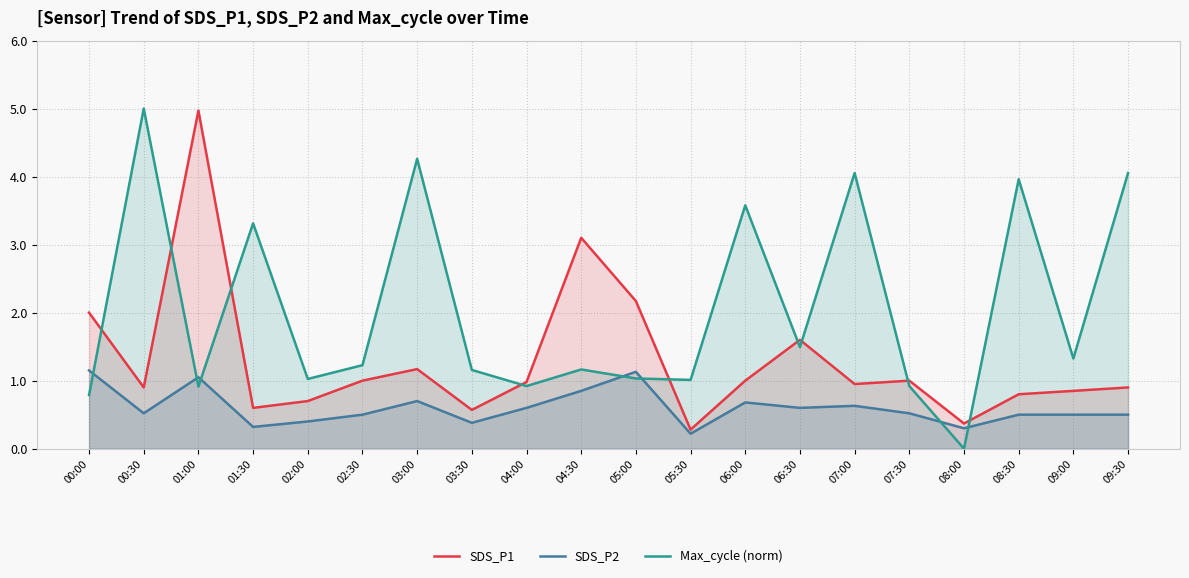

At how many categories does at least one series exceed 4?

5